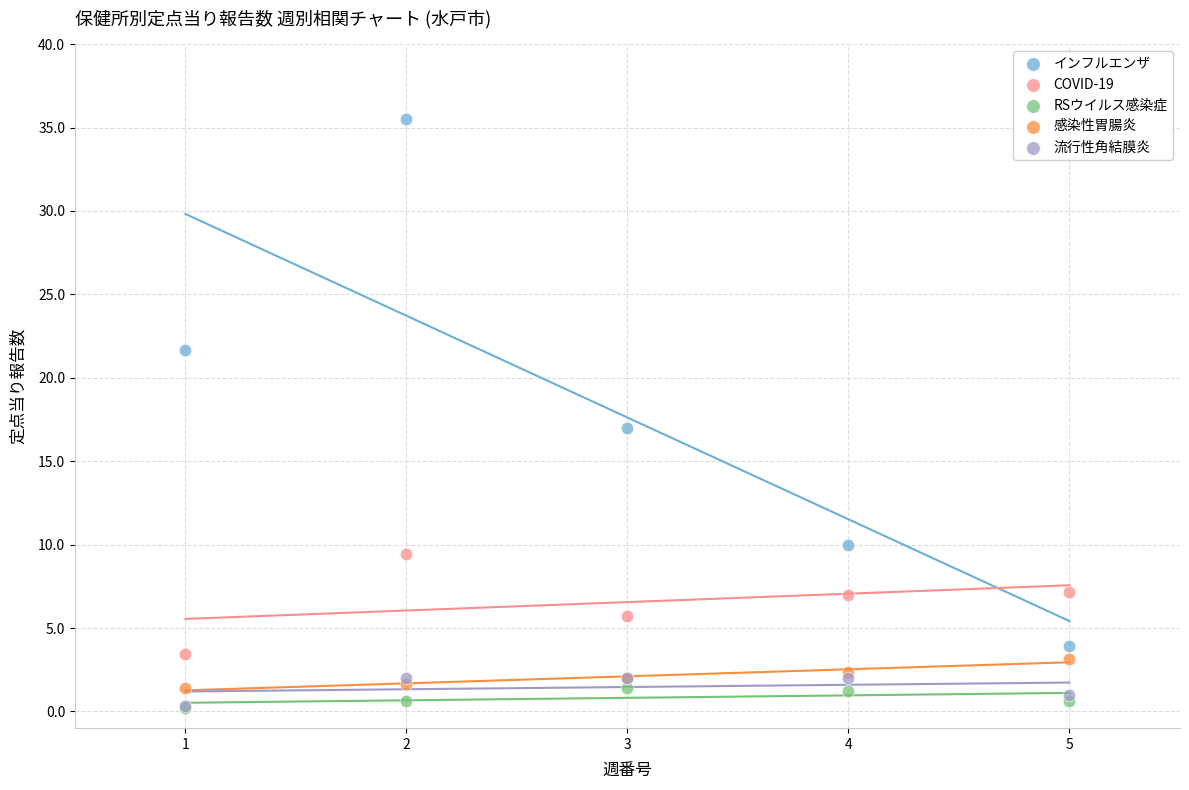

Which series contains the highest Y value?

インフルエンザ